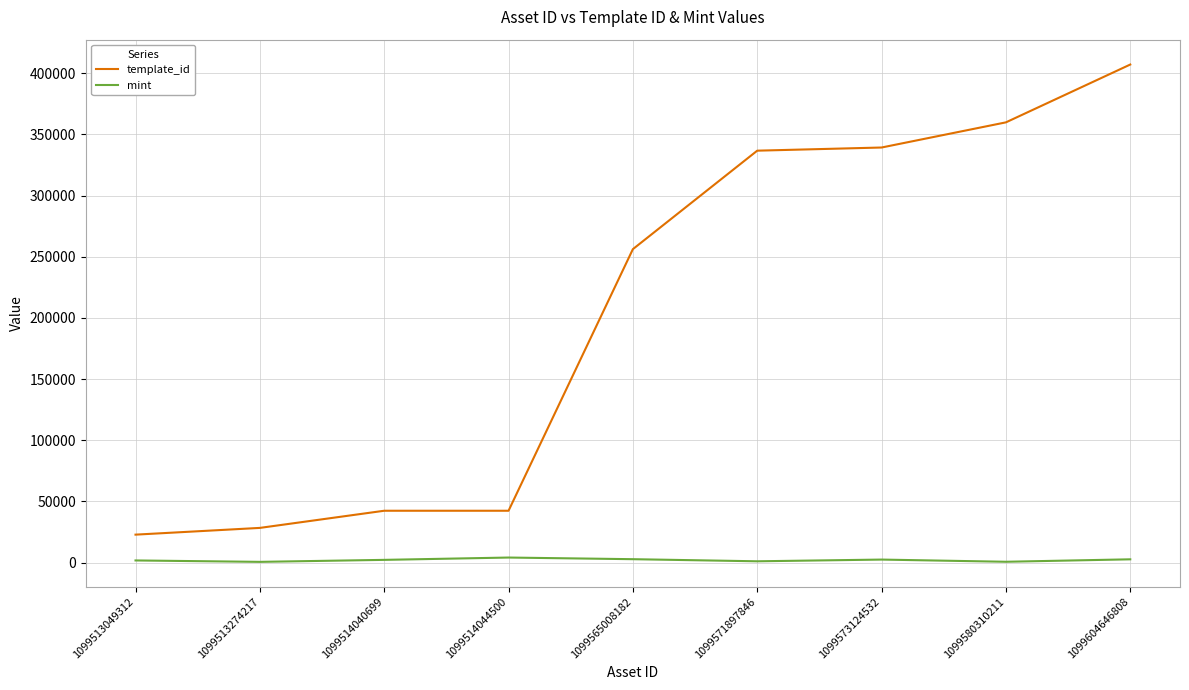

The value of template_id at 1099604646808 is 407032. True or false?

True